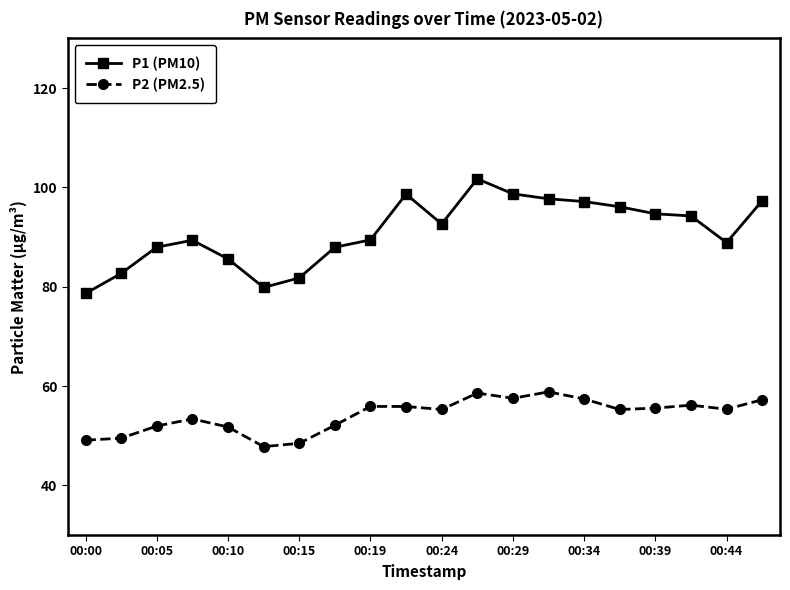

True or false: P2 (PM2.5) has more than 2 interior local peaks.

True